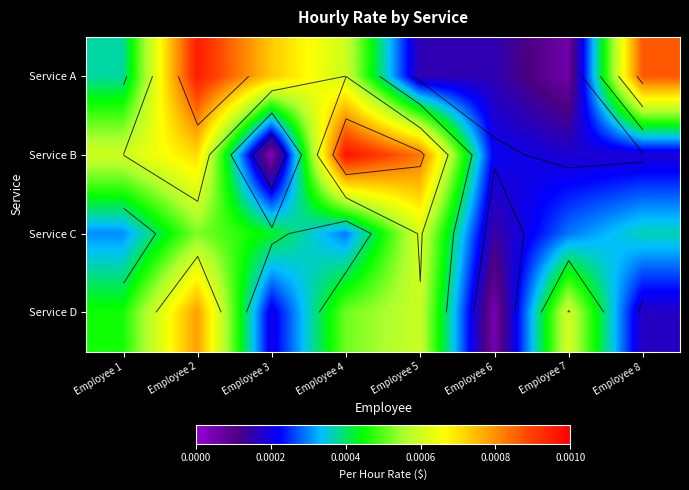

At which label does Service D reach its peak?

Employee 2